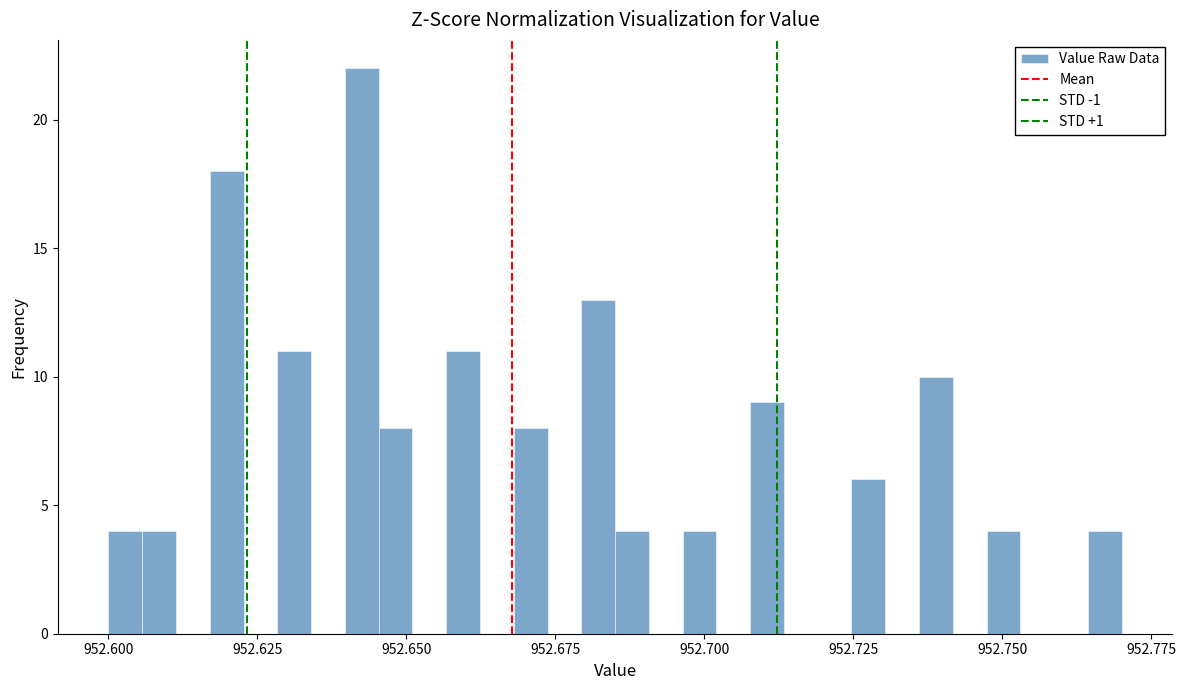

Read against the x-axis, roughly where is the centre of the tallest bar?

952.645